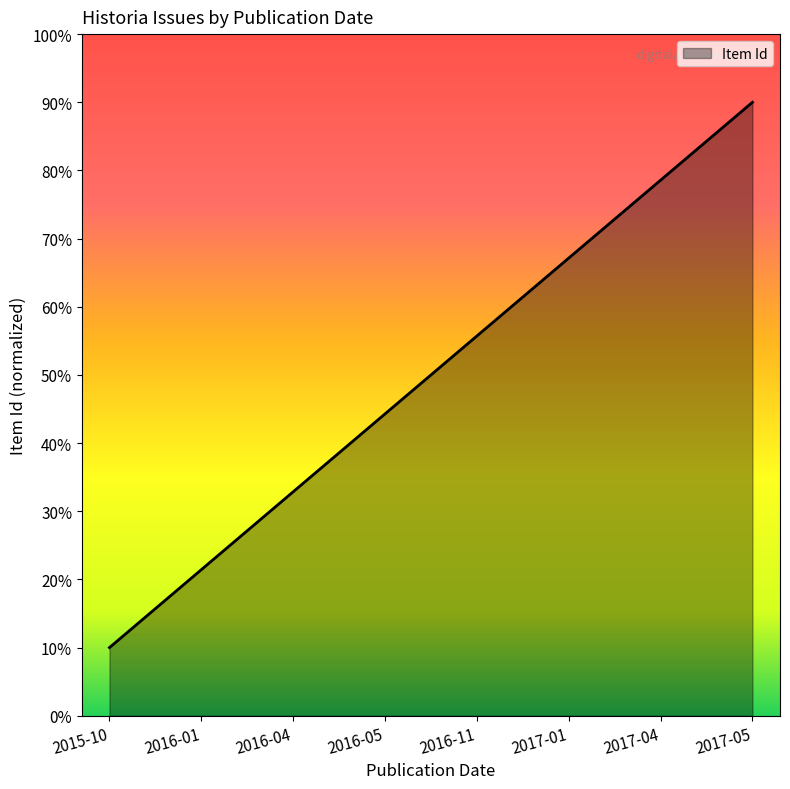

List the labels in order of value, largest first.

2017-05, 2017-04, 2017-01, 2016-11, 2016-05, 2016-04, 2016-01, 2015-10